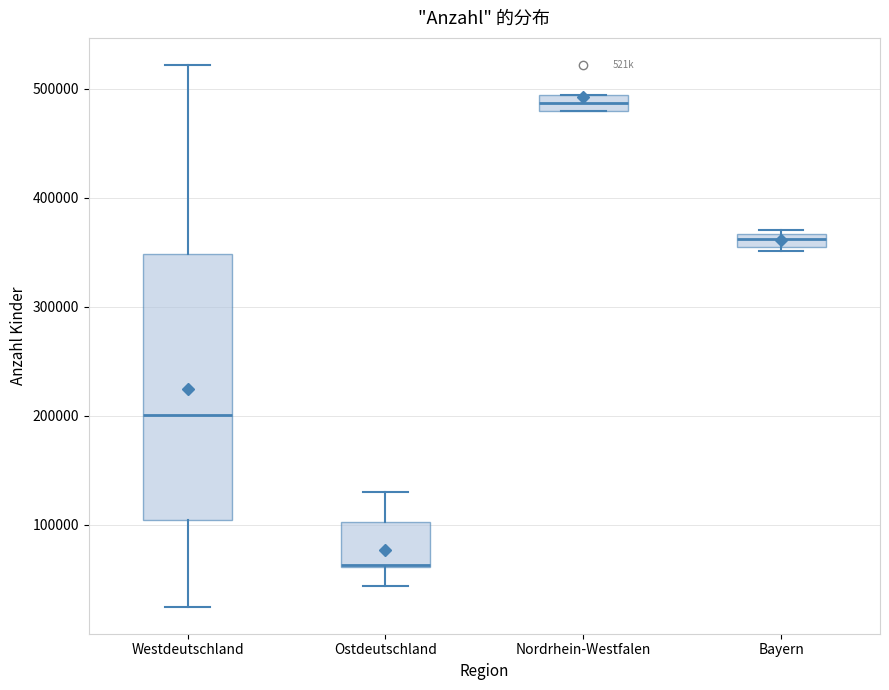

Where does the median line of the box for Bayern sit on the y-axis? The values are not printed on the chart, so give them approximately, as read against the axis.

360000